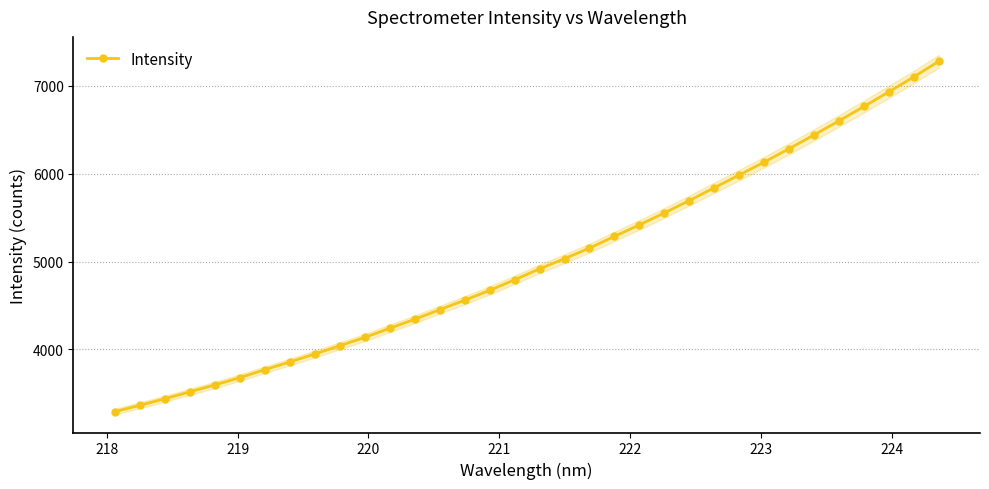

What is the value of the Intensity point at the 8th from the left?

3855.9